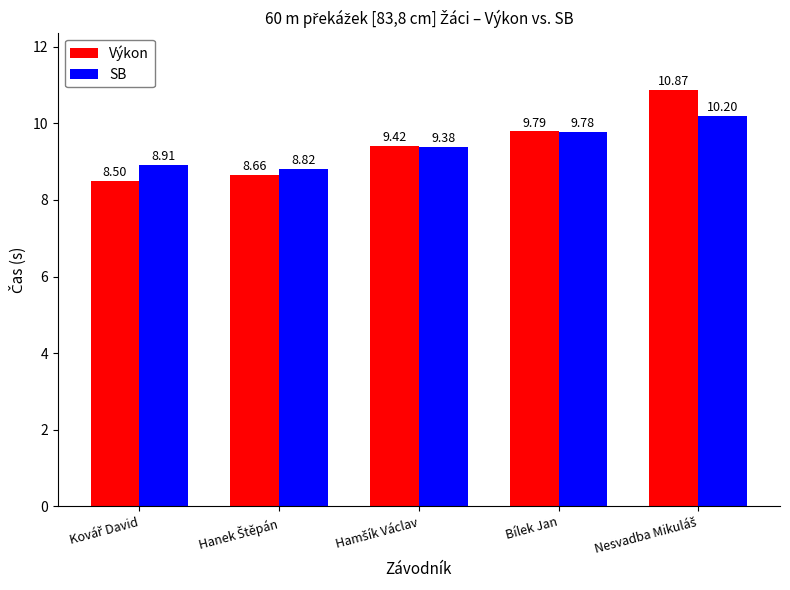

What is the value of the SB bar at the 3rd from the left?

9.4